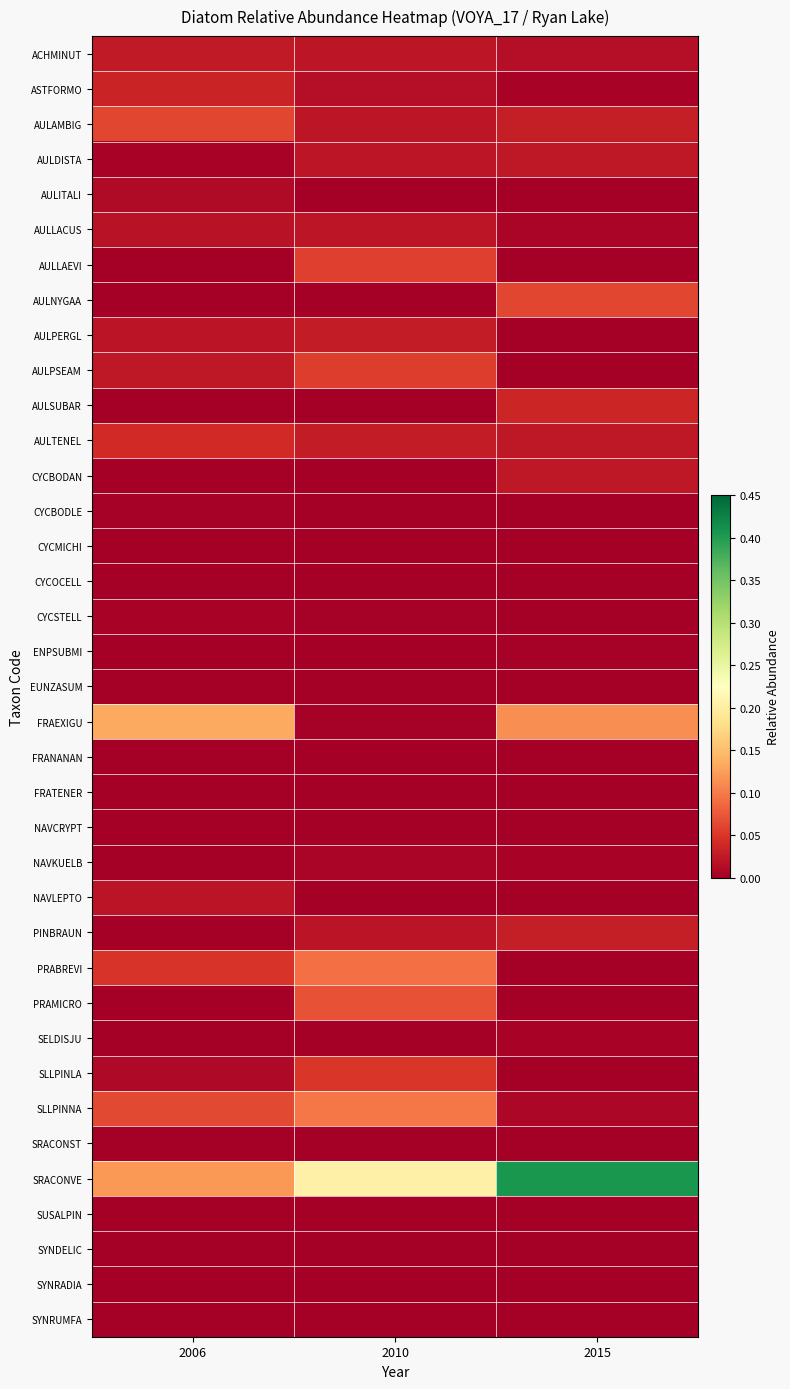

What is the total value across all series at 2010?

0.8